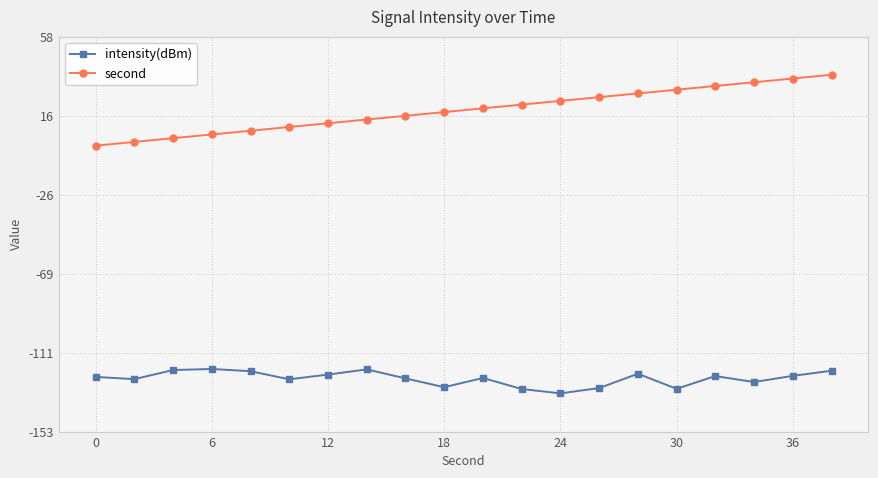

What is the value of the second point at the 20th from the left?

38.0